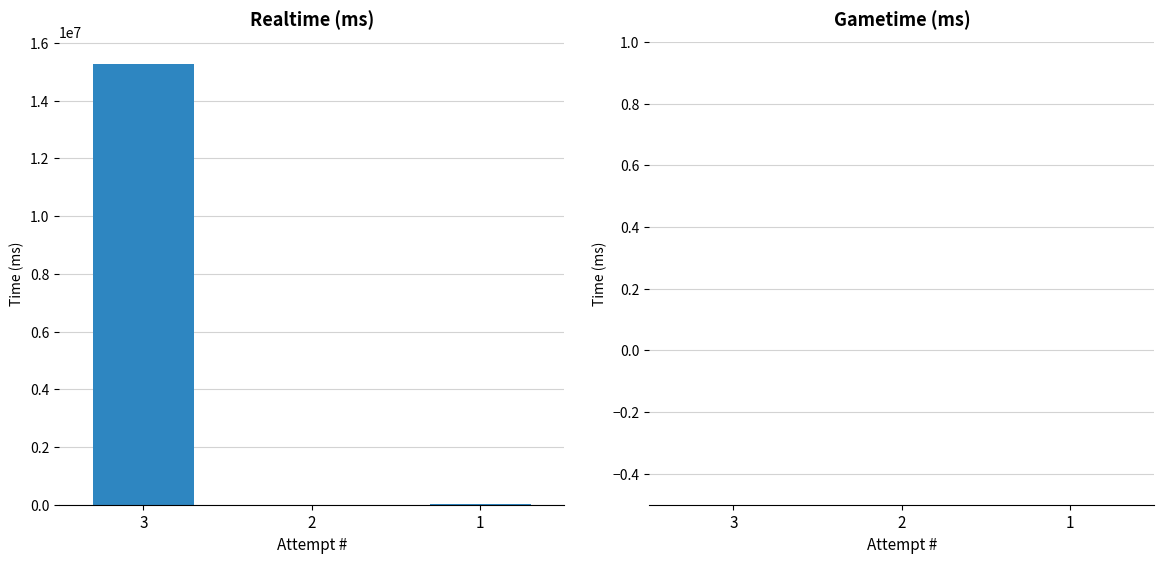

What is the change in value from 3 to 2?

-15269298